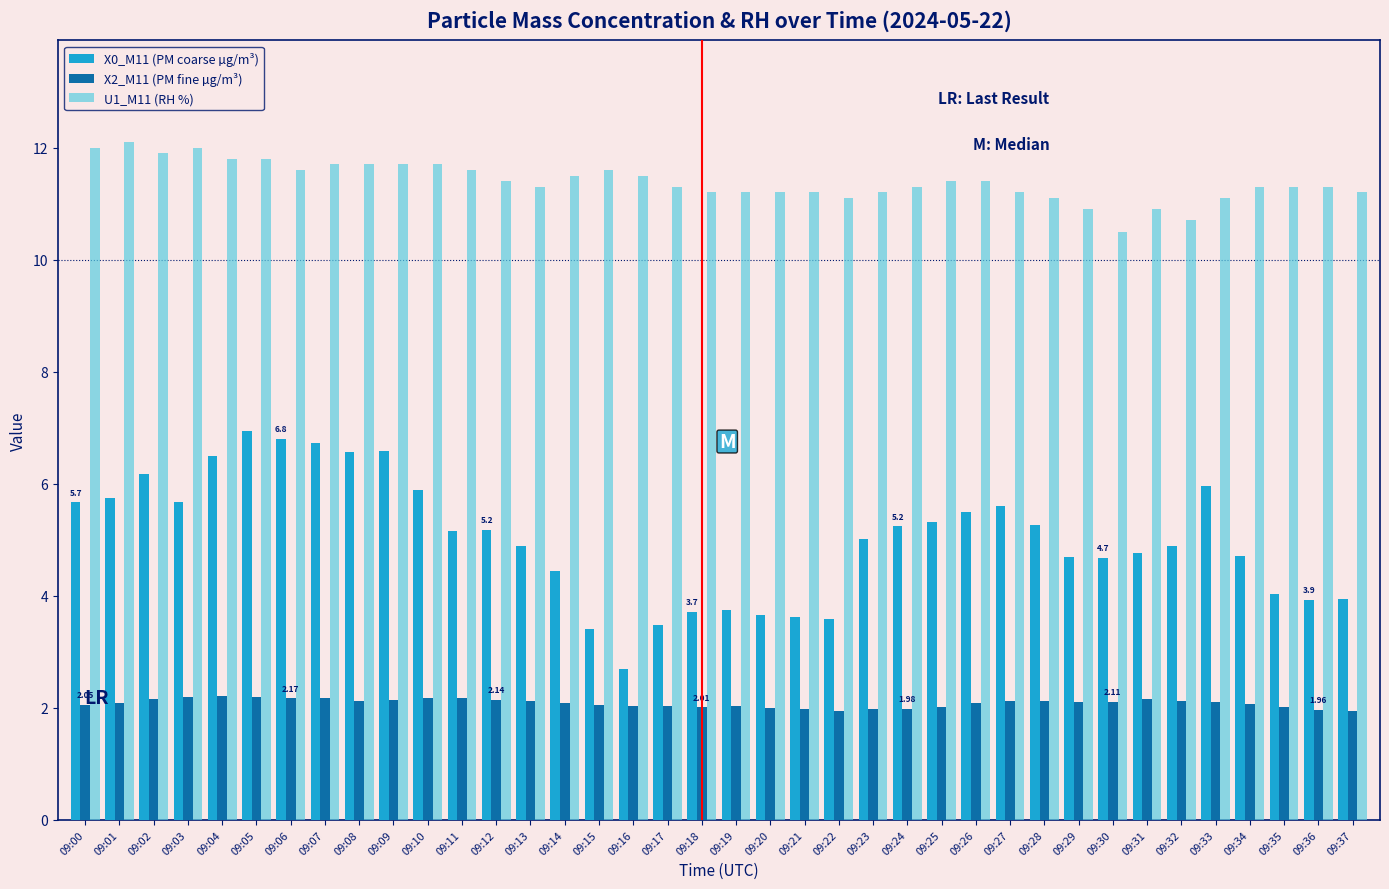

What is the sum of the X2_M11 (PM fine µg/m³) values at 09:03 and 09:04?

4.4